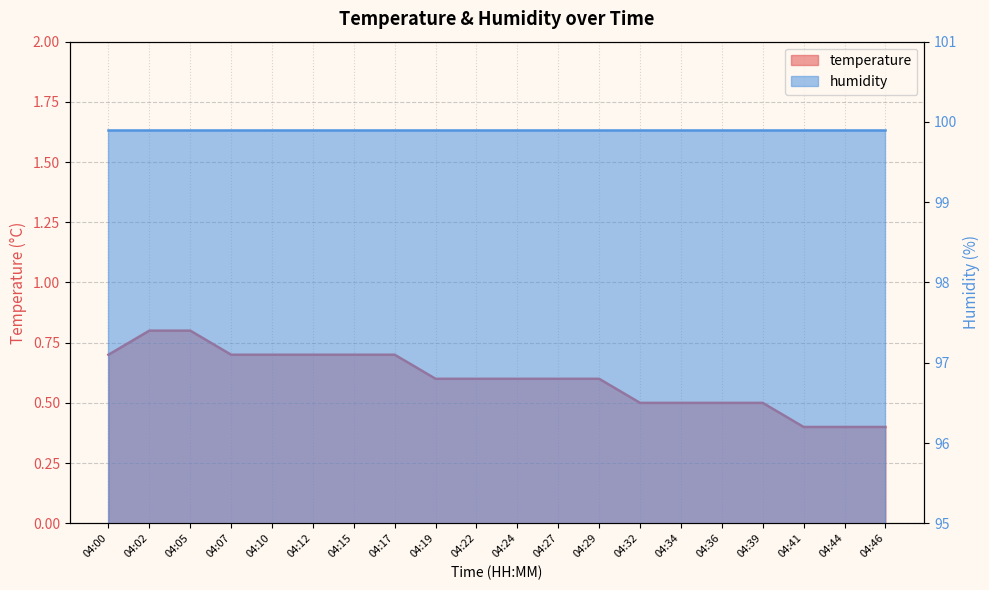

What is the average value?

0.6